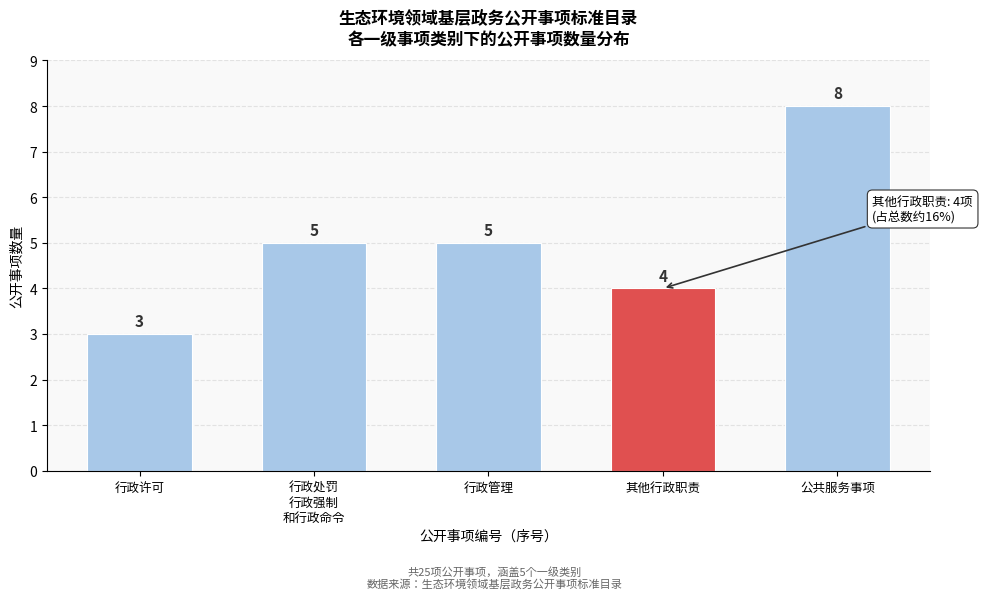

Reading right to left, what are all the values shown in this chart?

8	4	5	5	3